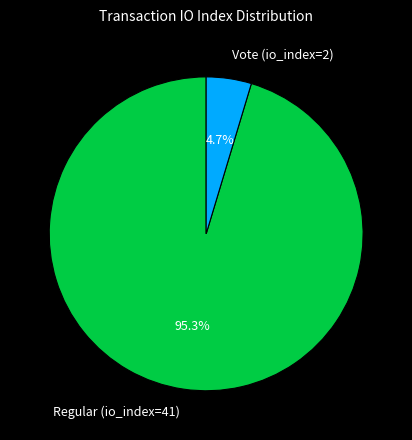

What percentage is the Regular (io_index=41) slice, to the nearest percent?

95%